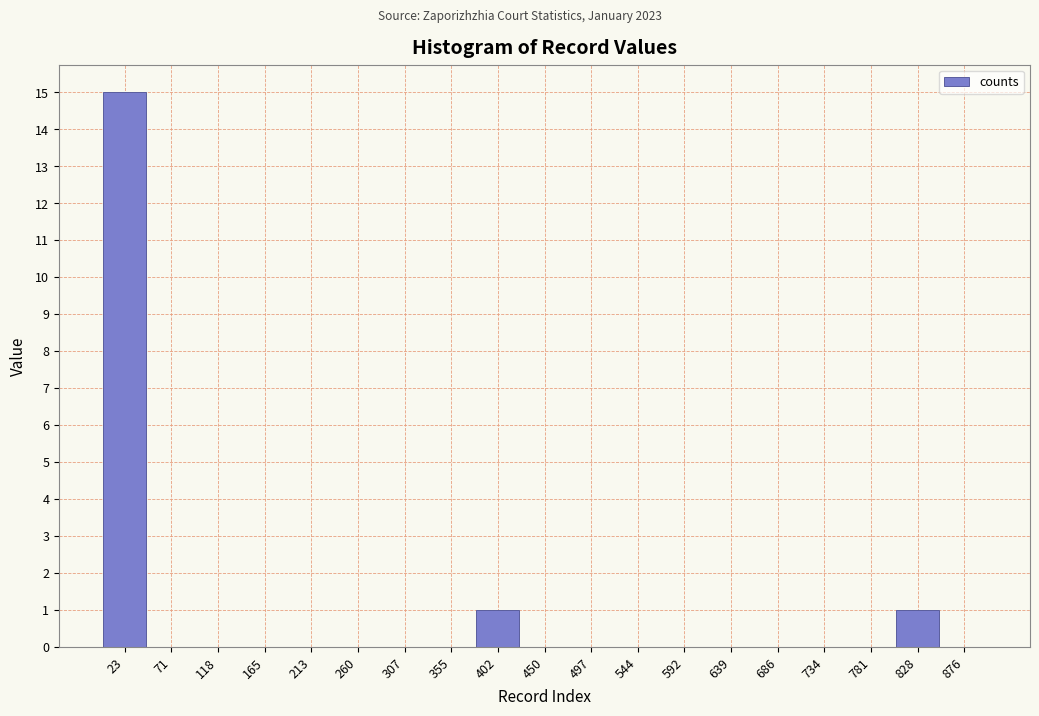

Reading left to right, transcribe this chart: for each bar, give the range it covers on the x-axis and its height. Neither the bar edges nor the heights are printed on the chart, so give them approximately, as read against the axes.

0 to 45: 15
45 to 95: 0
95 to 140: 0
140 to 190: 0
190 to 235: 0
235 to 285: 0
285 to 330: 0
330 to 380: 0
380 to 425: 1
425 to 475: 0
475 to 520: 0
520 to 570: 0
570 to 615: 0
615 to 665: 0
665 to 710: 0
710 to 760: 0
760 to 805: 0
805 to 855: 1
855 to 900: 0